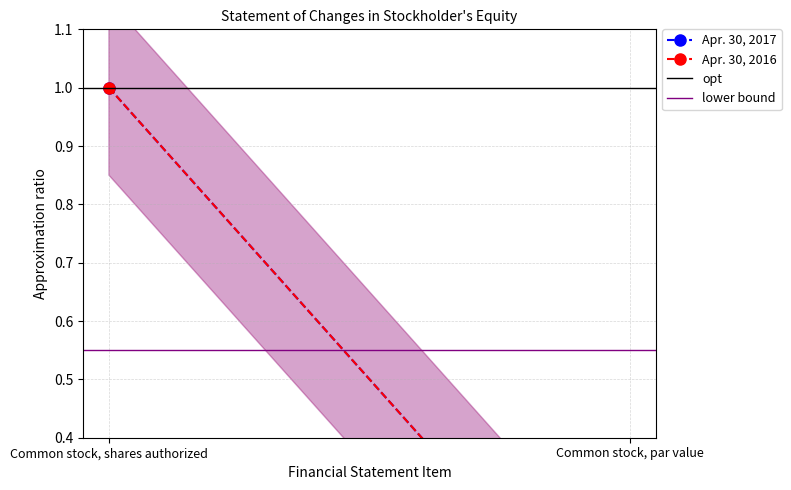

How many values in the Apr. 30, 2017 series are below 1?

1